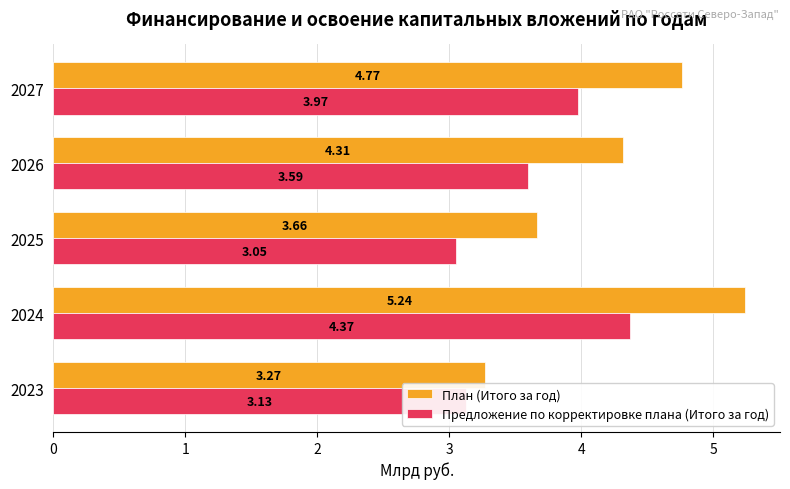

What is the total value across all series at 2027?

8.7